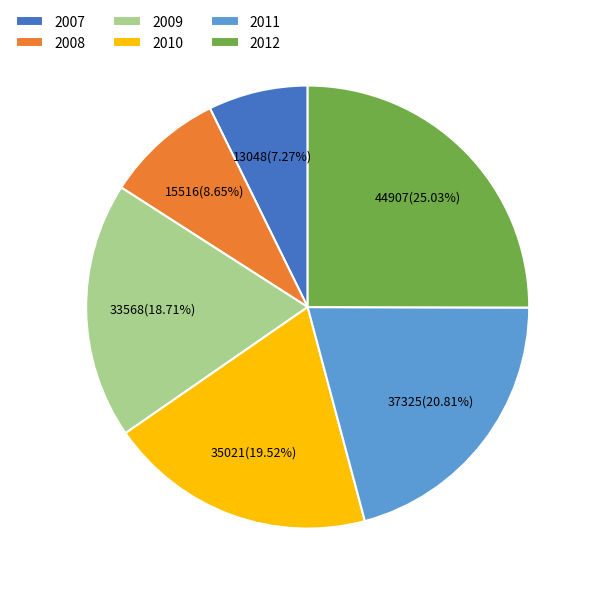

Does 2008 represent more than half of the total?

No